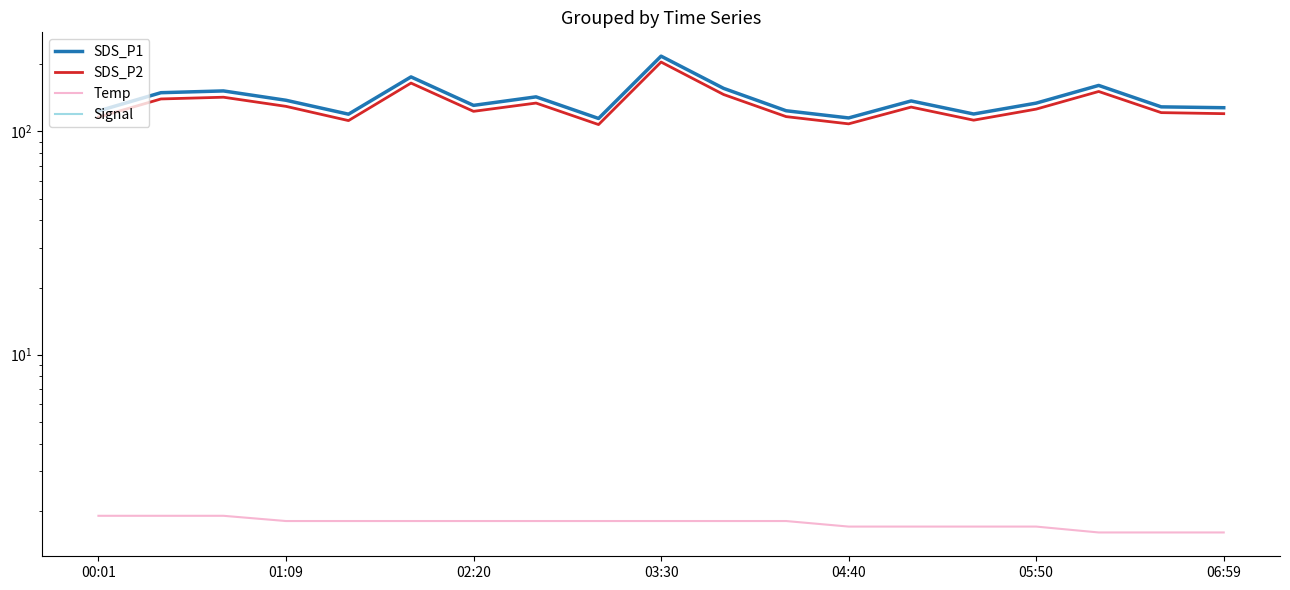

Where is SDS_P2 nearest to the value 155?

16